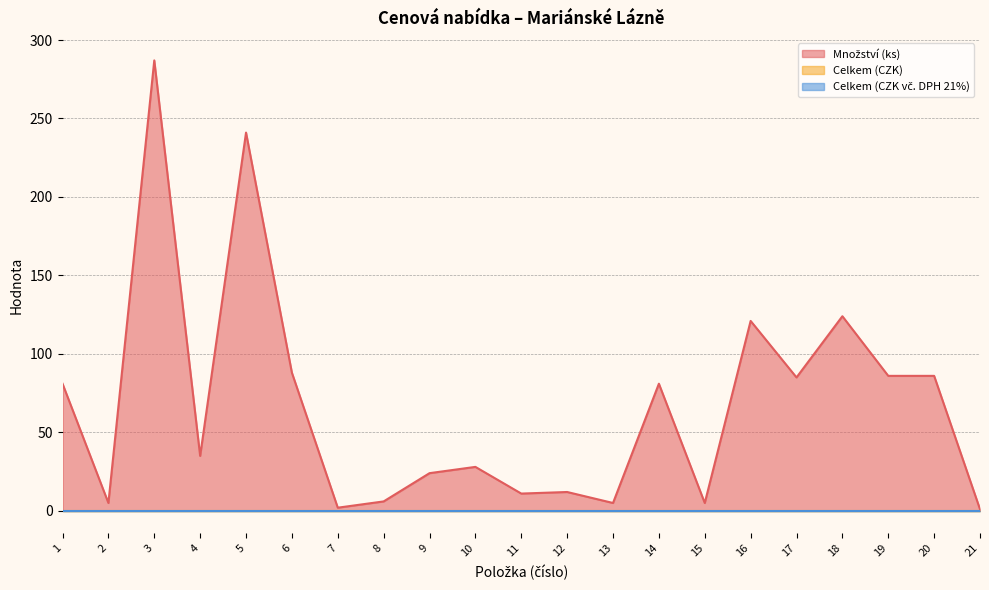

What is the total value across all series at 16?

121